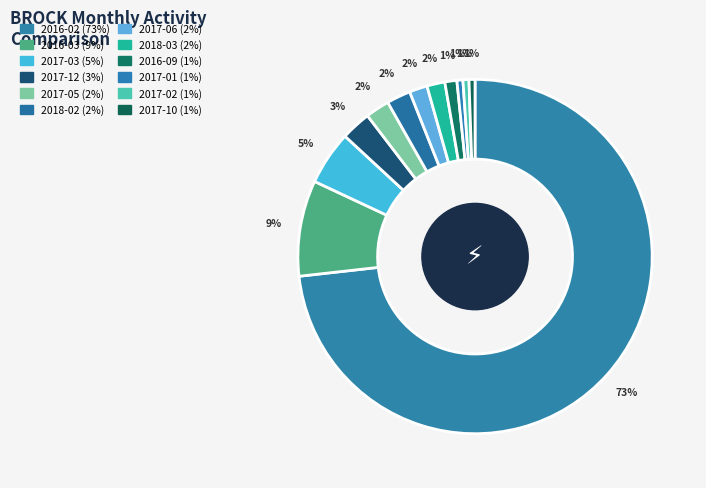

How many segments does this pie chart have?

12